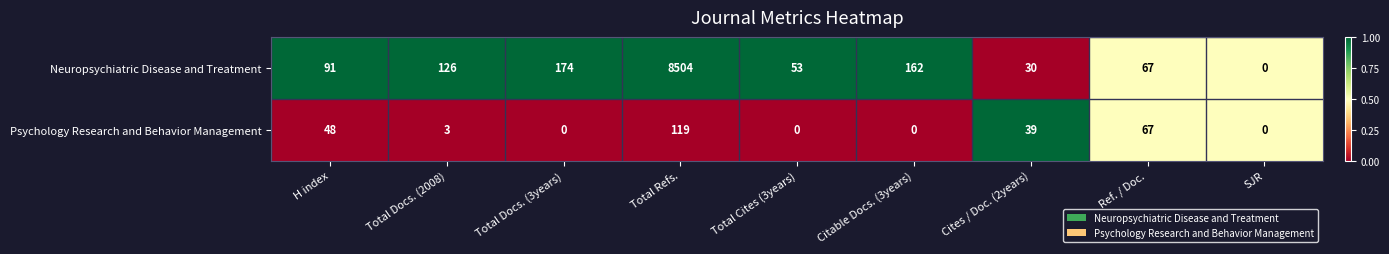

Which series has the largest total across all categories?

Neuropsychiatric Disease and Treatment